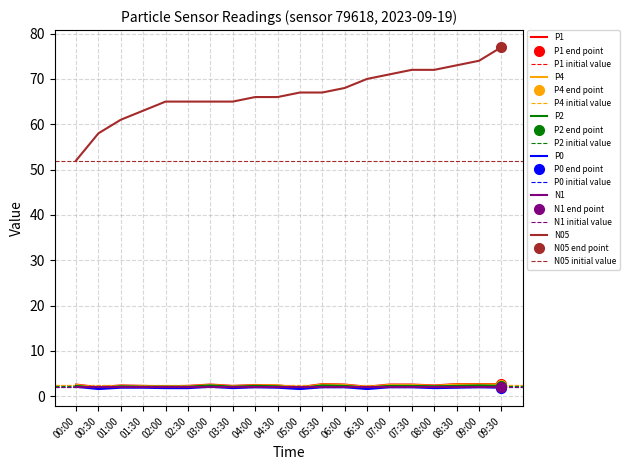

Is the value of P0 at 08:00 greater than the value of P2 at 07:30?

No